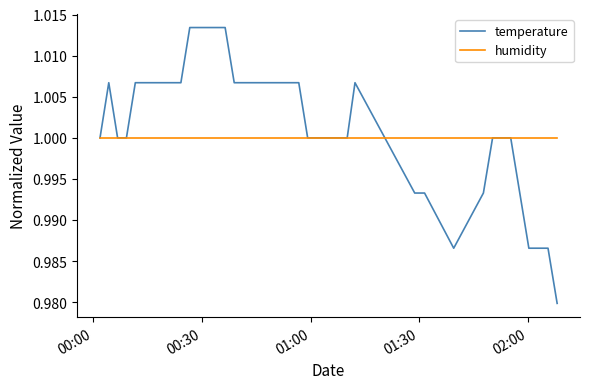

Which series has the widest spread of values?

temperature